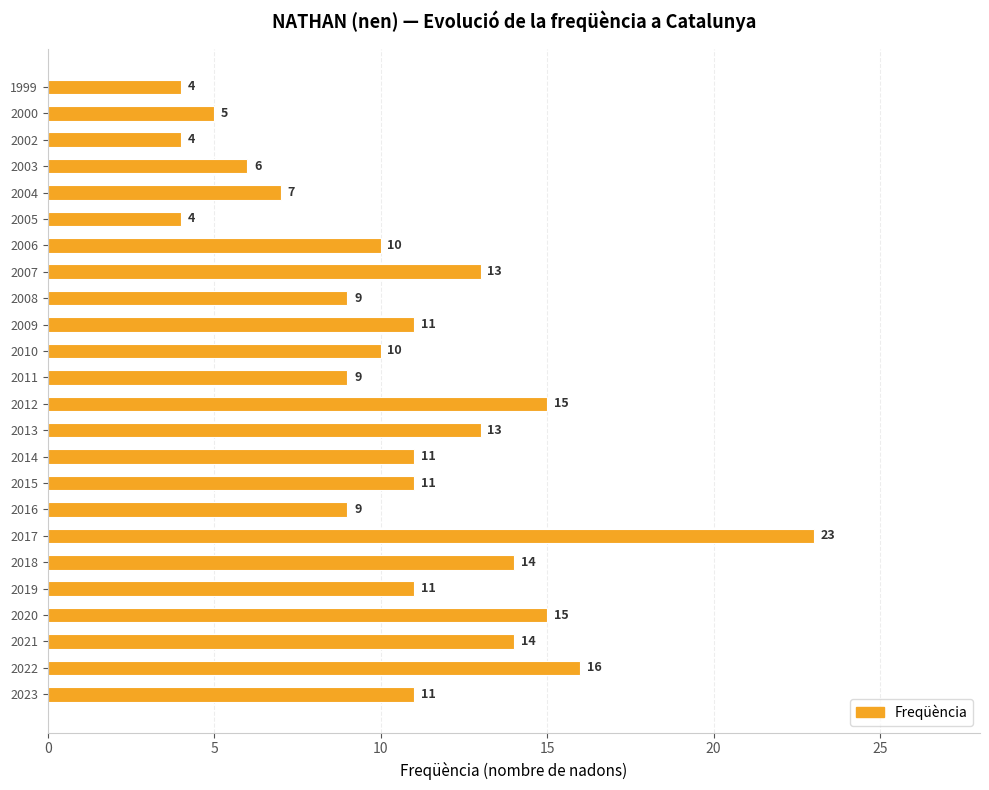

What is the average value?

11